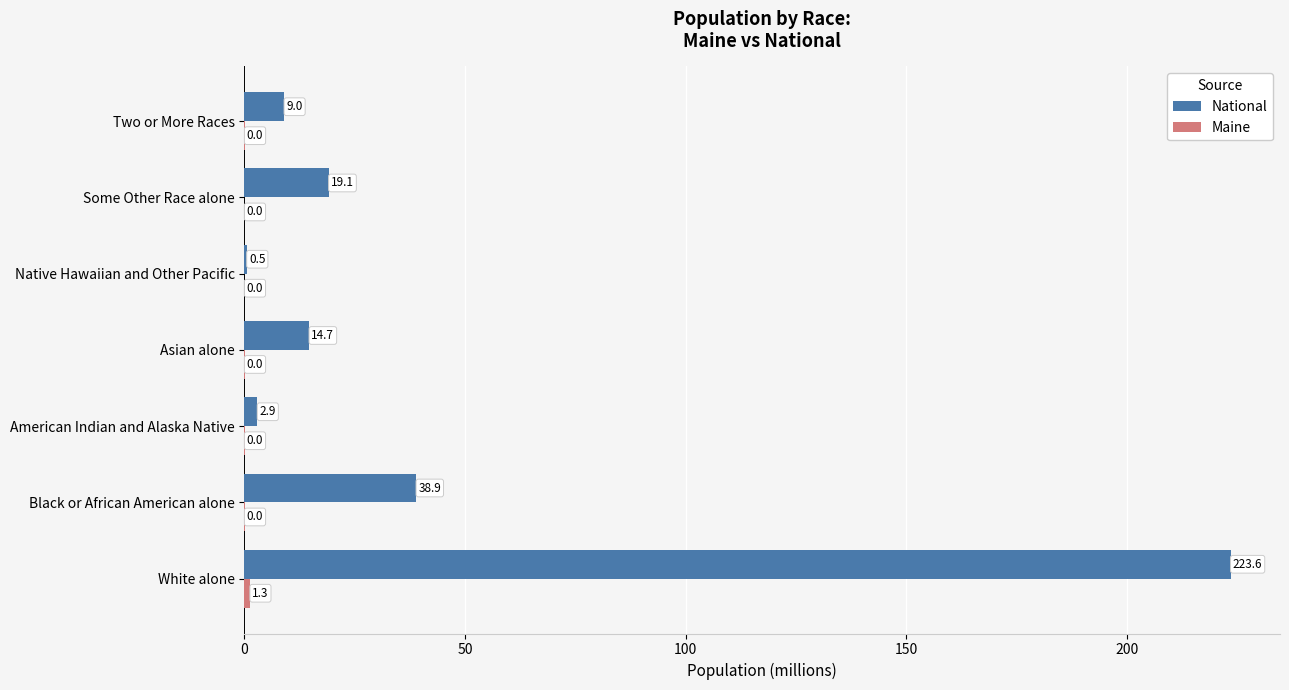

At which category is the sum across all series the highest?

White alone